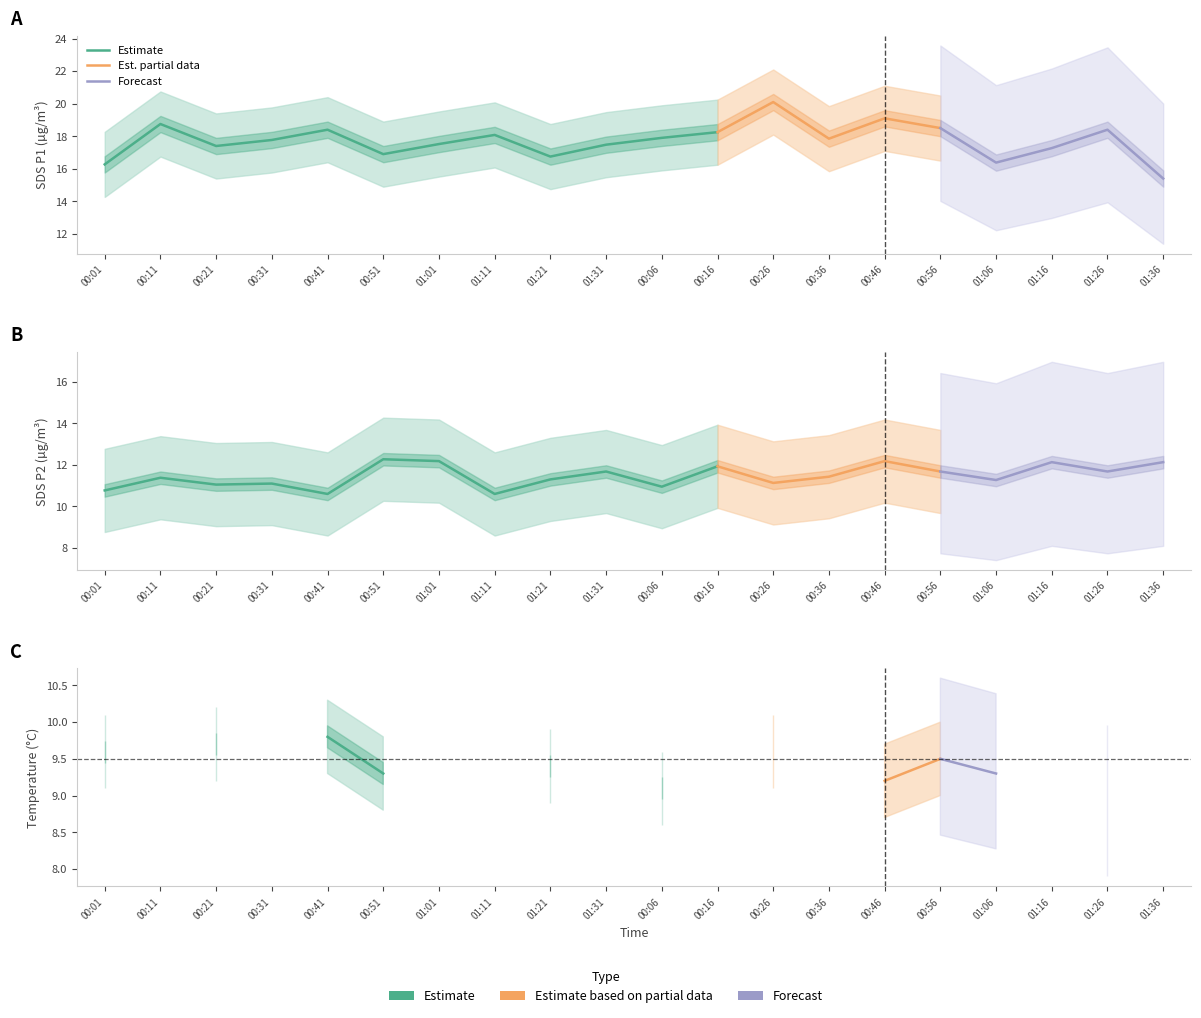

What is the highest value of the Temp series?

9.8